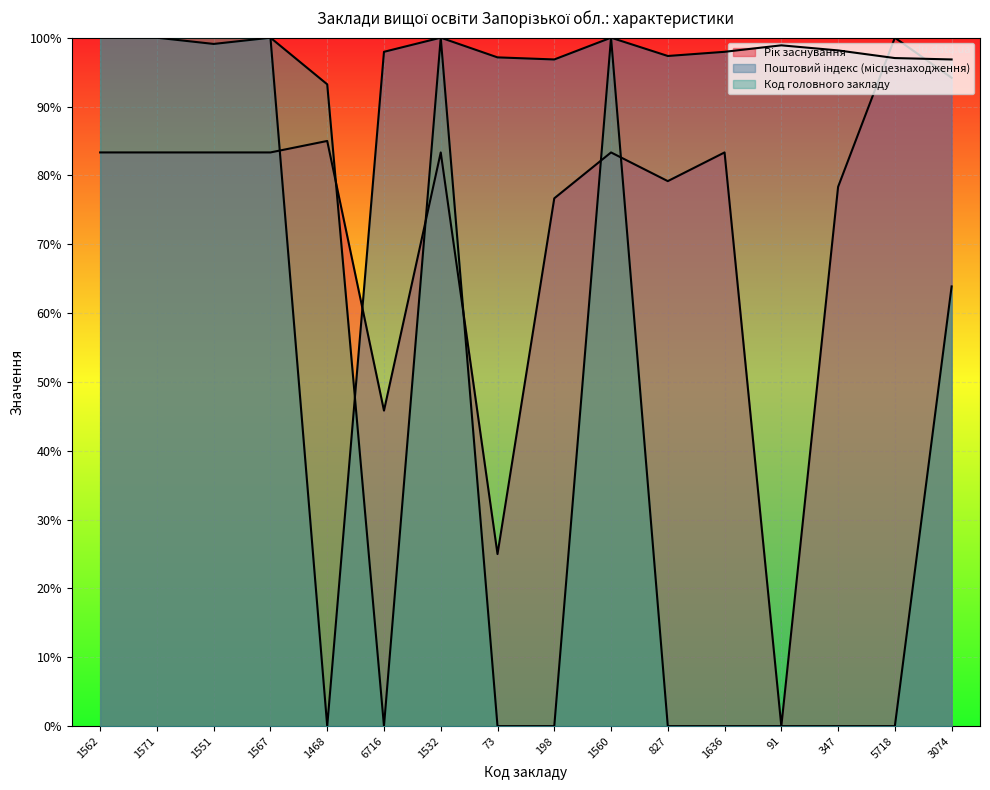

What is the difference between the maximum and minimum values in the Рік заснування series?

100.0